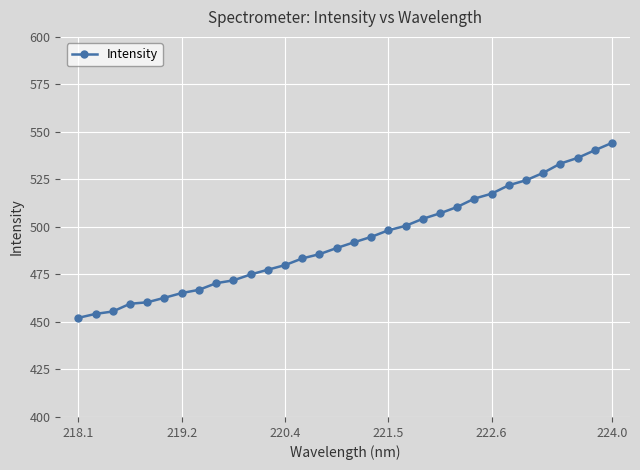

What is the greatest value displayed?

544.2